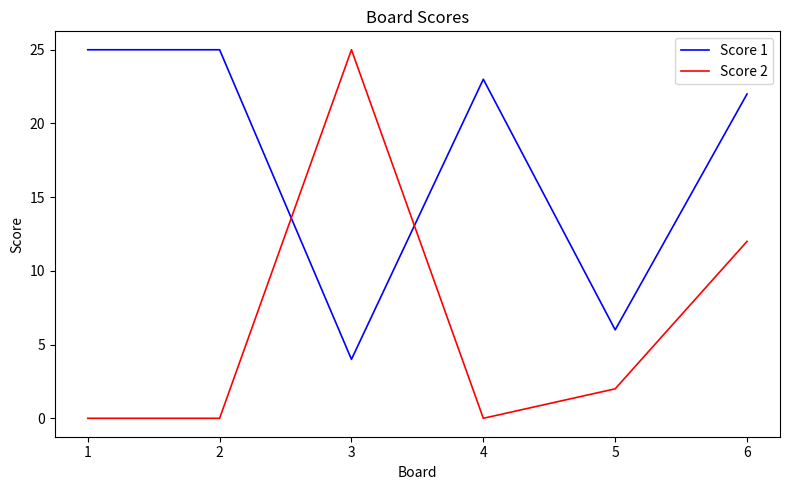

How many lines are shown in the chart?

2